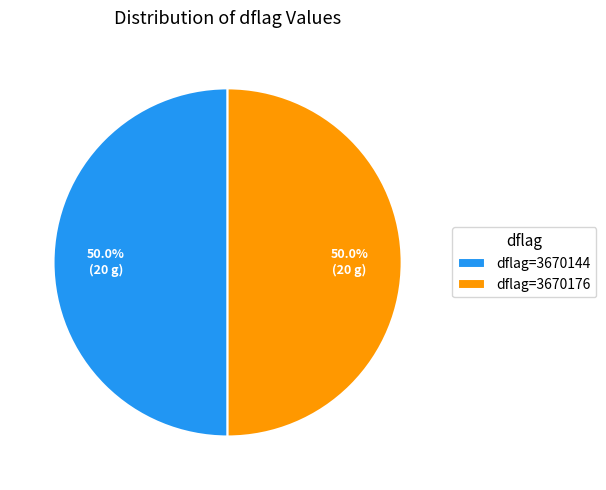

Approximately how many times larger is the value at dflag=3670176 compared to dflag=3670144?

1.0